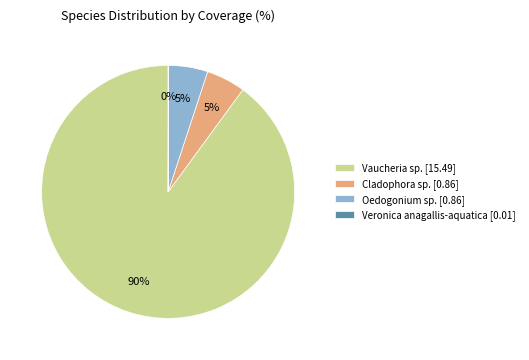

True or false: Oedogonium sp. [0.86] accounts for 5% of the total.

True